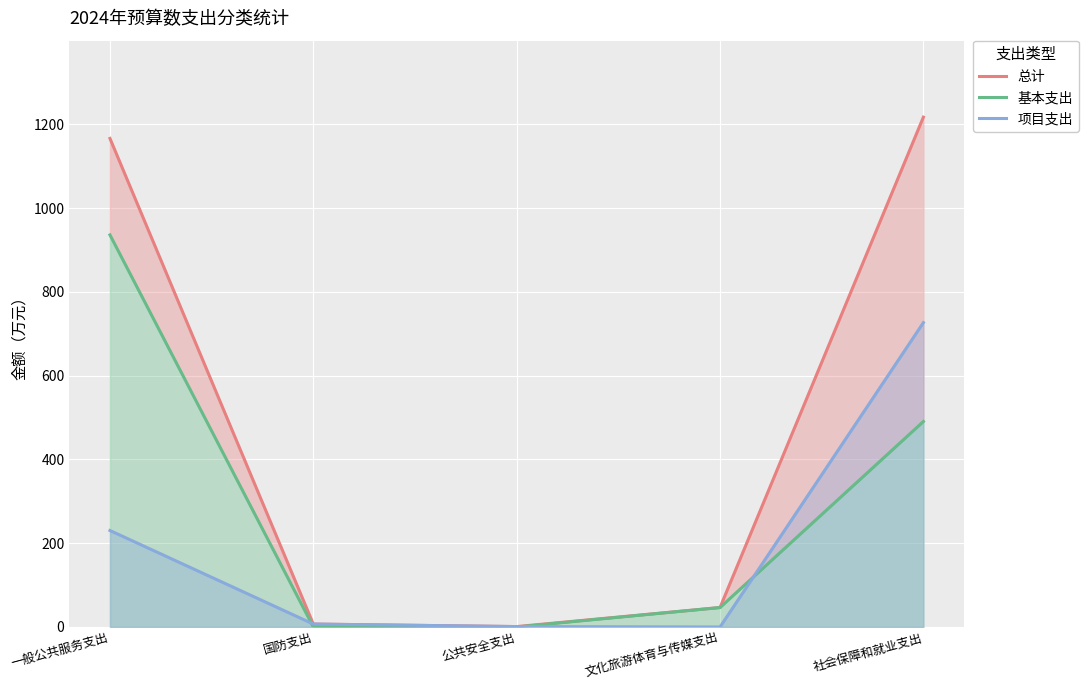

Reading left to right, extract all data points from this chart.

总计: 一般公共服务支出=1166.1	国防支出=7.0	公共安全支出=1.0	文化旅游体育与传媒支出=46.5	社会保障和就业支出=1216.9
基本支出: 一般公共服务支出=935.8	国防支出=0.0	公共安全支出=0.0	文化旅游体育与传媒支出=46.5	社会保障和就业支出=490.5
项目支出: 一般公共服务支出=230.3	国防支出=7.0	公共安全支出=1.0	文化旅游体育与传媒支出=0.0	社会保障和就业支出=726.4